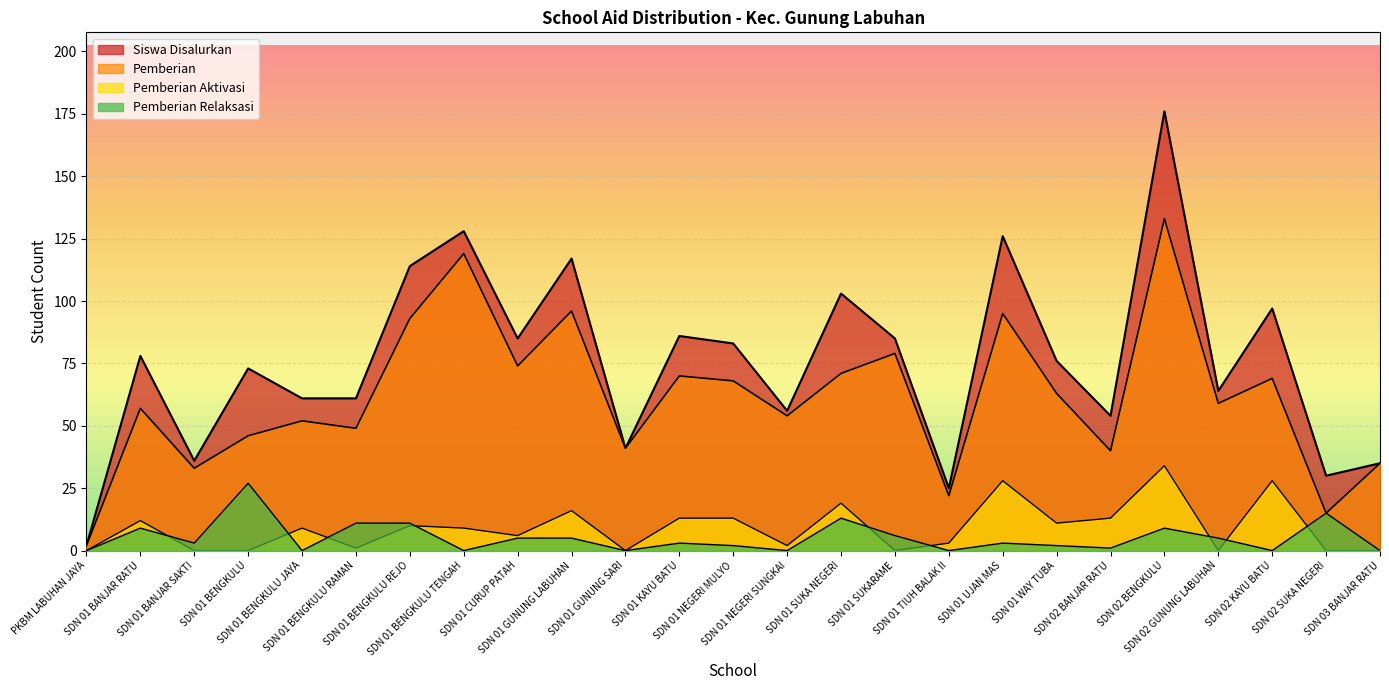

Does the chart display data point markers on the line(s)?

No